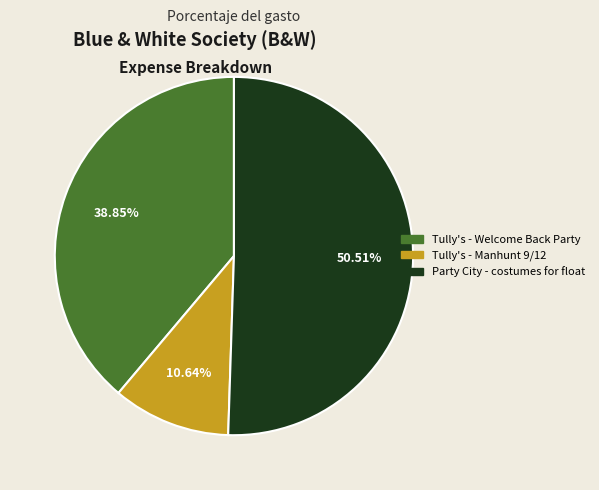

Which slice represents more than half of the pie?

Party City - costumes for float